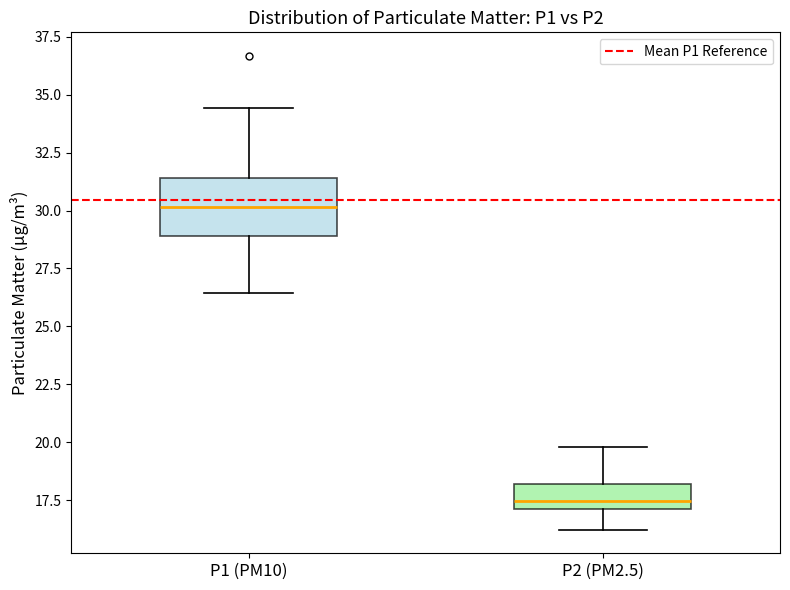

Which box has the lowest median line?

P2 (PM2.5)